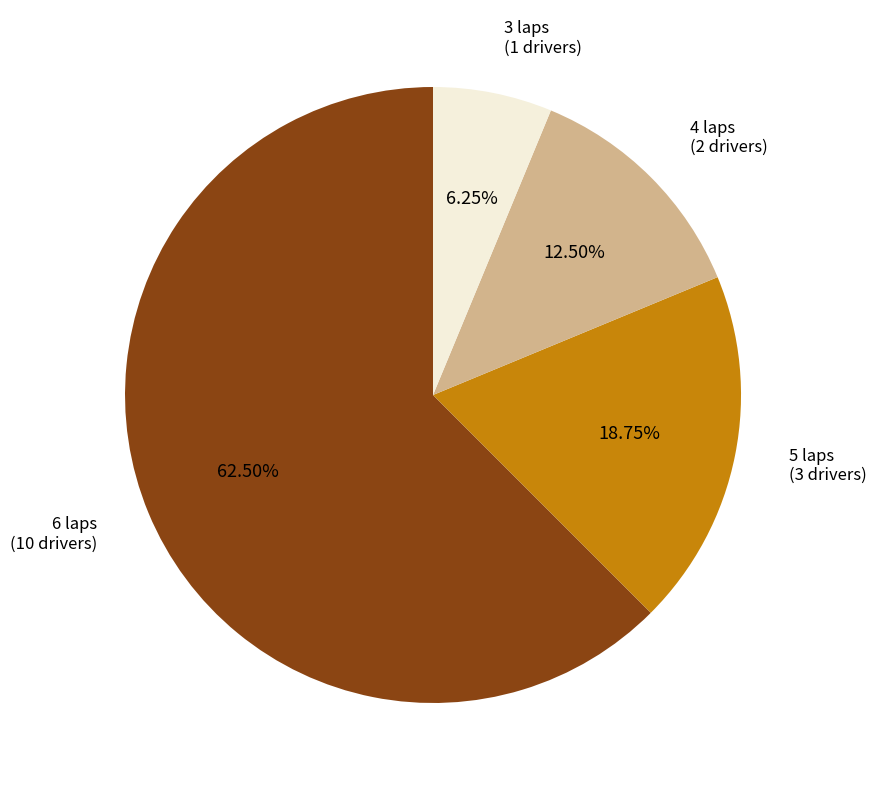

What is the smallest slice in the pie chart?

3 laps